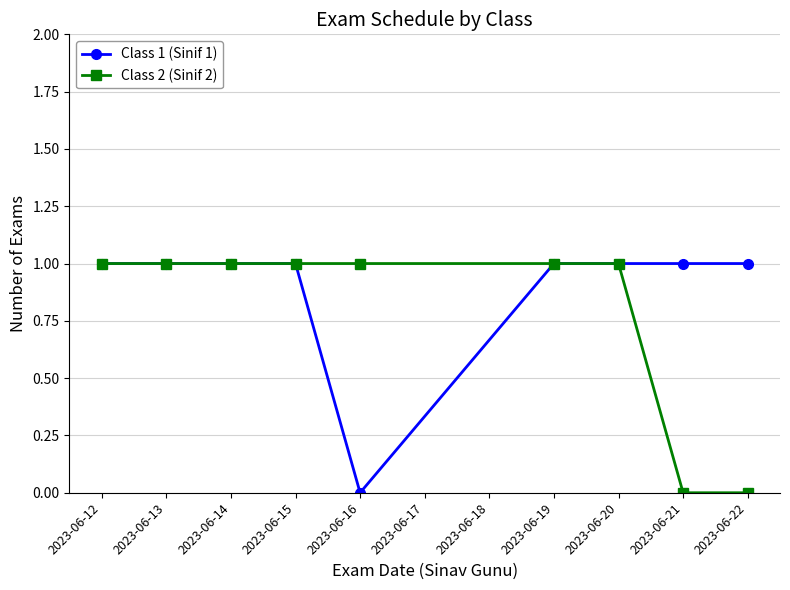

Rank the series by their average value, from highest to lowest.

Class 1 (Sinif 1), Class 2 (Sinif 2)